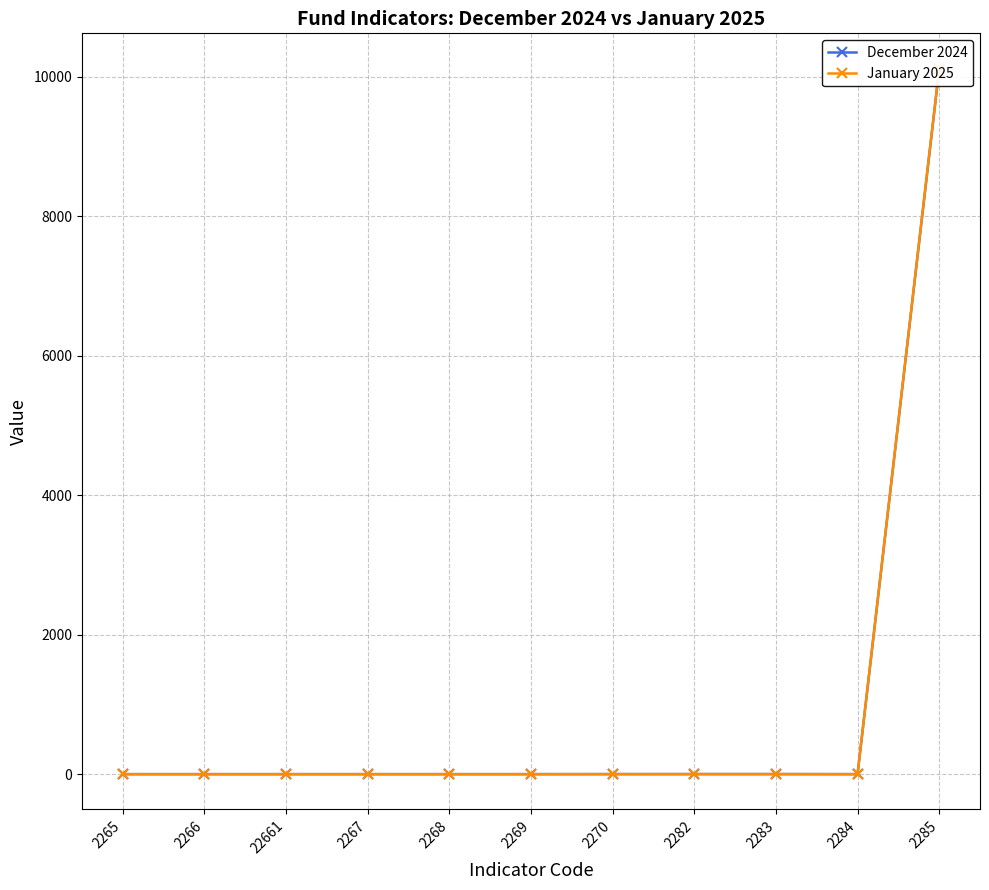

What is the difference between the maximum and minimum values in the December 2024 series?

10105.1